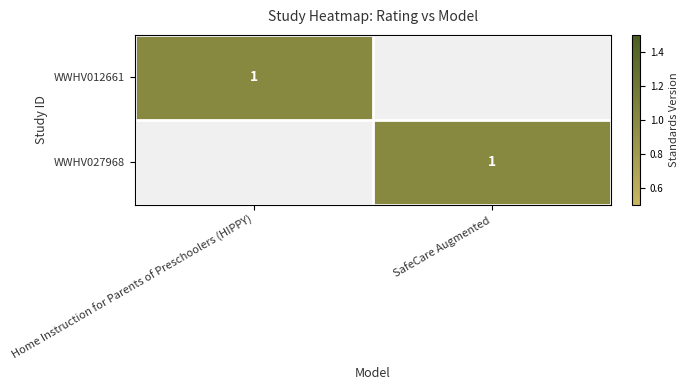

What is the total value across all series at Home Instruction for Parents of Preschoolers (HIPPY)?

1